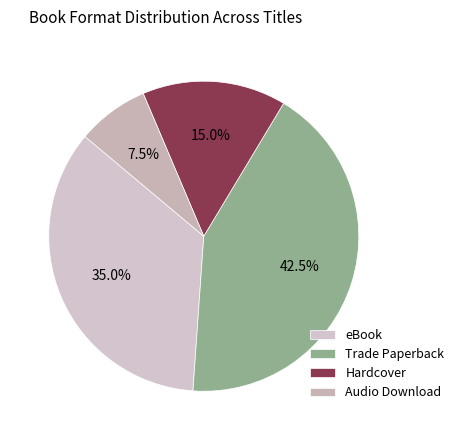

How many slices are in this pie chart?

4